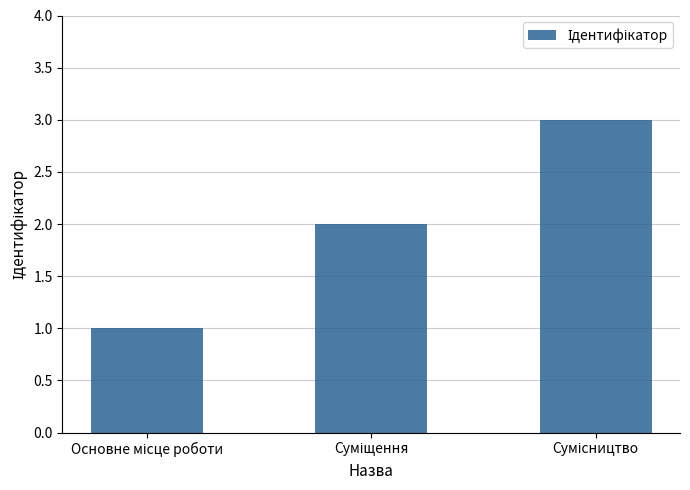

What is the difference between the second highest and minimum values?

1